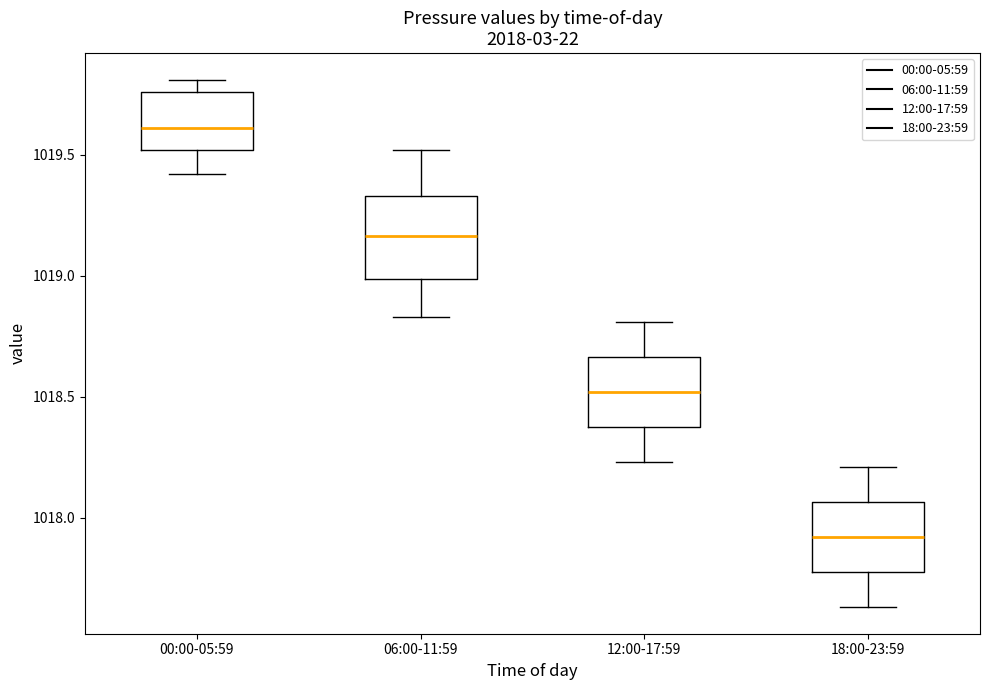

Reading left to right, read every box against the y-axis: the position of its median line, the range the box covers, and the ends of its whiskers. The values are not printed on the chart, so give them approximately, as read against the axis.

00:00-05:59: median 1019.60, box 1019.50 to 1019.75, whiskers 1019.40 to 1019.80
06:00-11:59: median 1019.15, box 1019.00 to 1019.35, whiskers 1018.85 to 1019.50
12:00-17:59: median 1018.50, box 1018.40 to 1018.65, whiskers 1018.25 to 1018.80
18:00-23:59: median 1017.90, box 1017.80 to 1018.05, whiskers 1017.65 to 1018.20